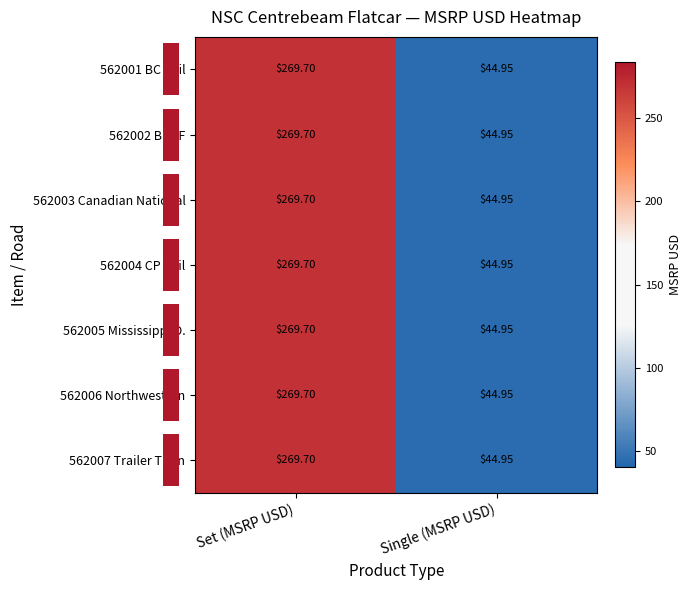

At which category is the sum across all series the highest?

Set (MSRP USD)